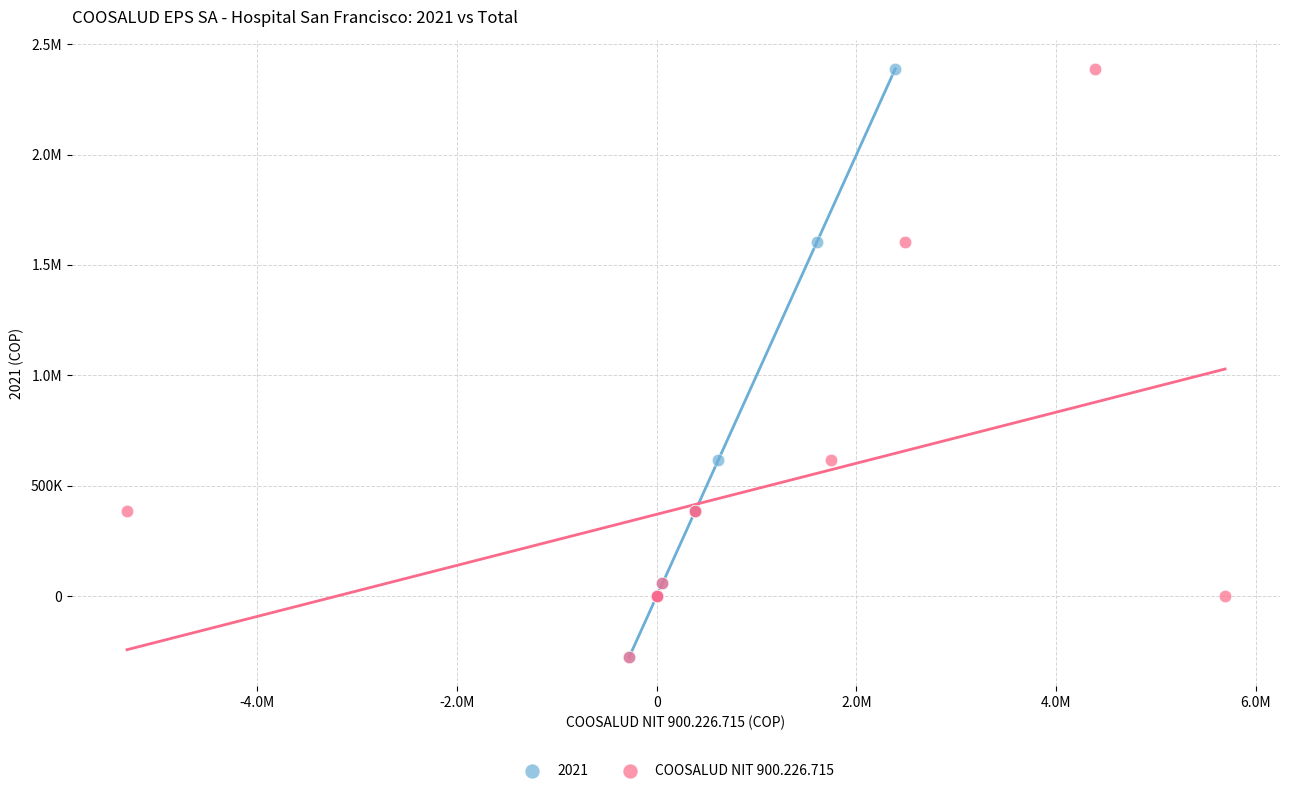

What are all the series names shown in the legend?

2021, COOSALUD NIT 900.226.715